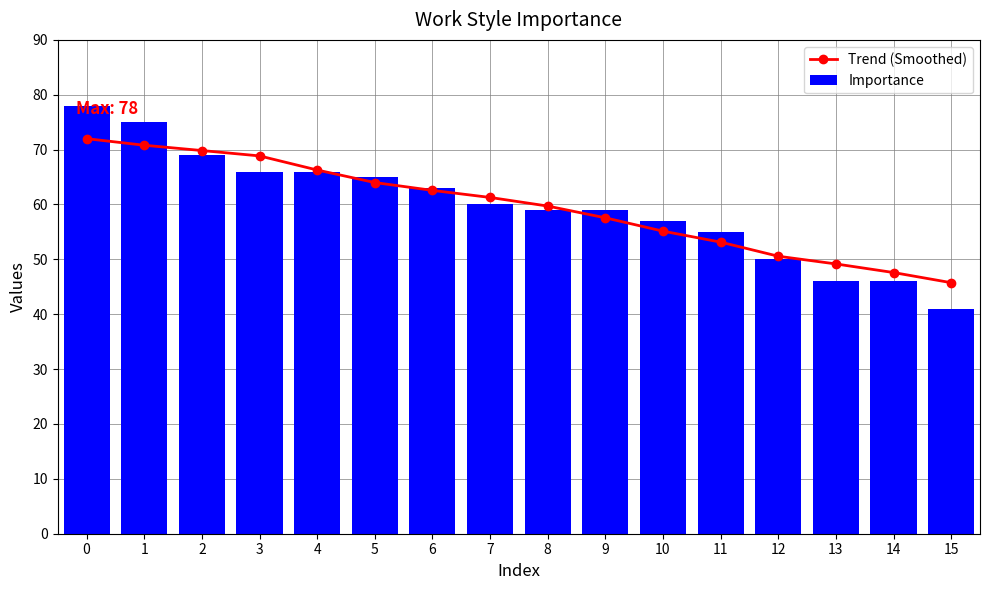

At 8, list the series in order from largest to smallest.

Trend (Smoothed), Importance